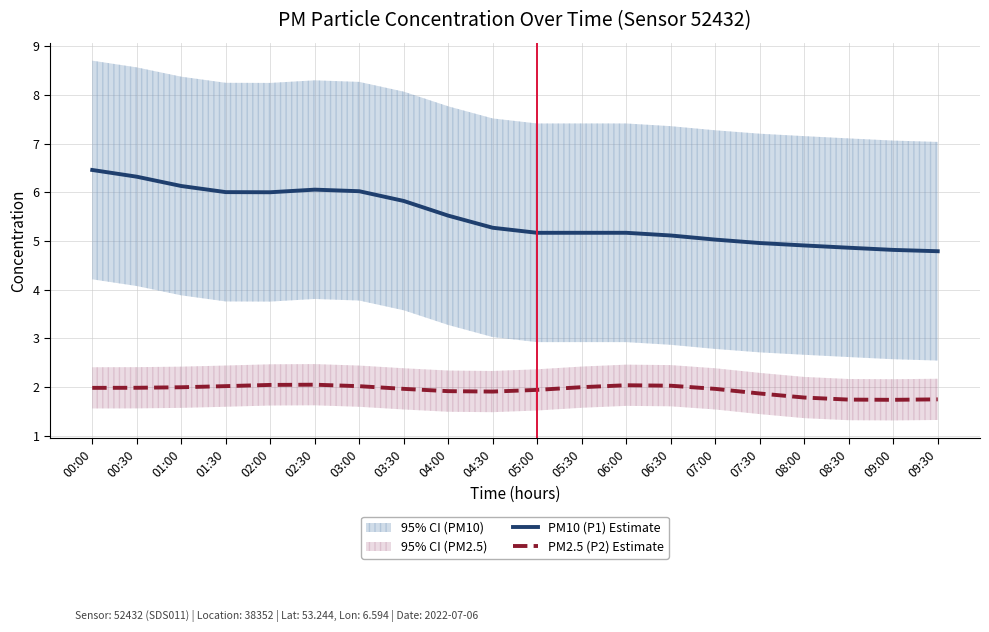

Which series has the largest range (max minus min)?

PM10 (P1) Estimate